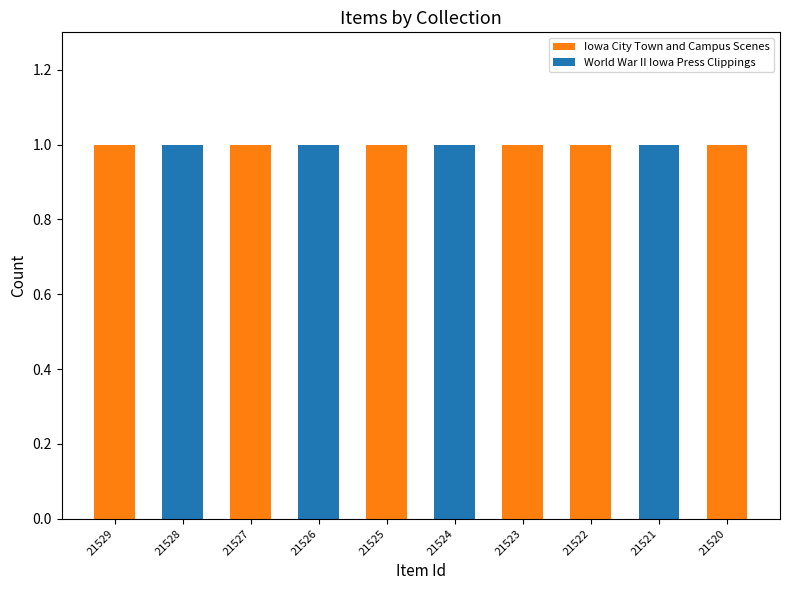

True or false: Iowa City Town and Campus Scenes has a value of 2 at 21523.

False